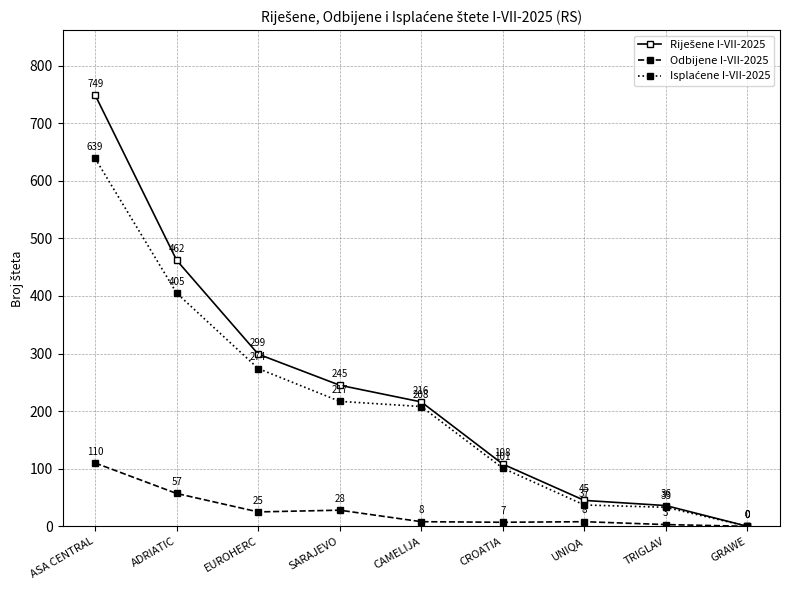

What is the label of the 4th point from the right?

CROATIA